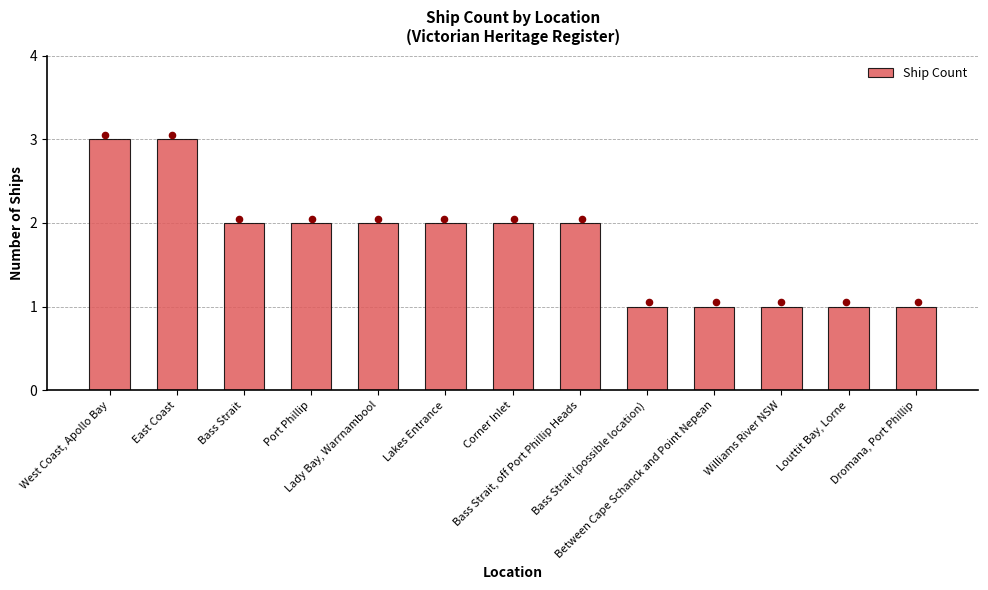

Which has a higher value, Corner Inlet or Louttit Bay, Lorne?

Corner Inlet